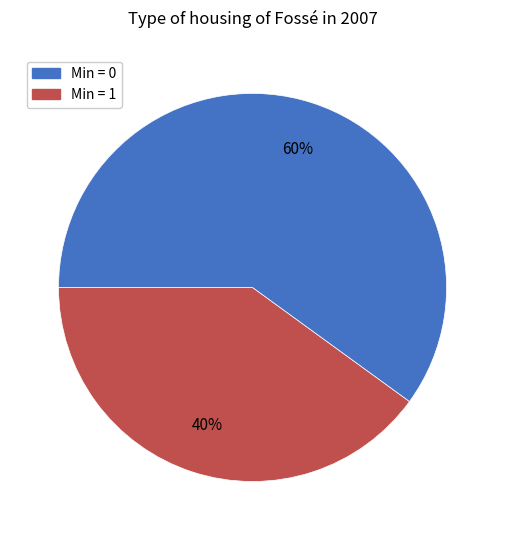

Is there any slice that represents more than half of the pie?

Yes